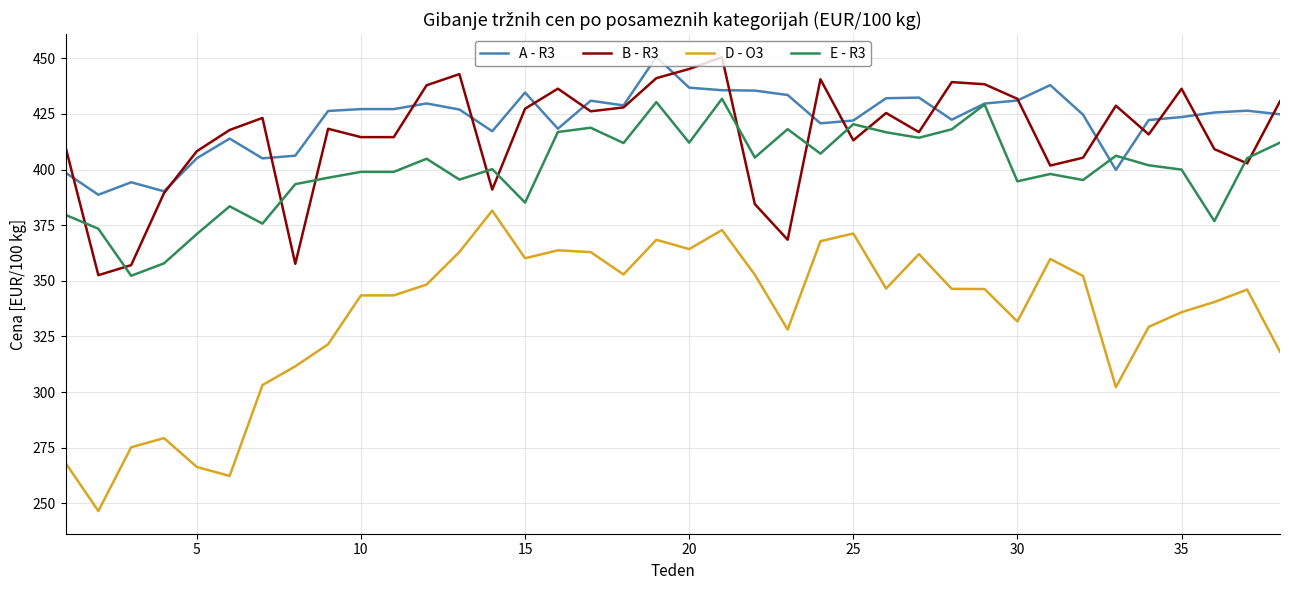

What is the highest value of the A - R3 series?

450.6